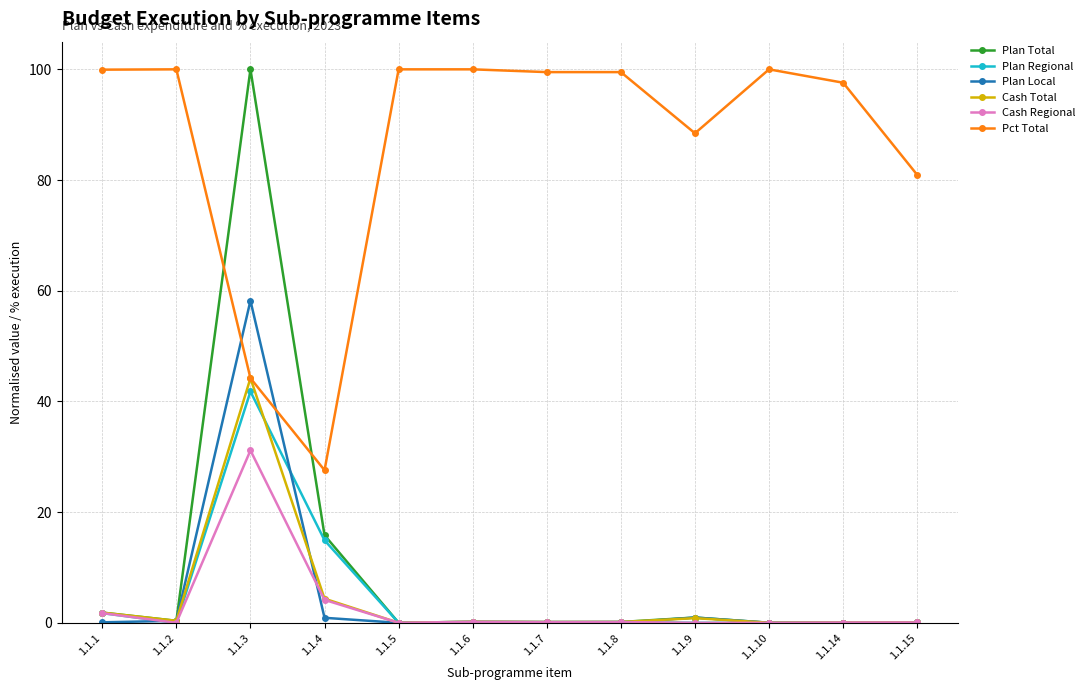

Is it true that Pct Total equals 30.7 at 1.1.3?

False